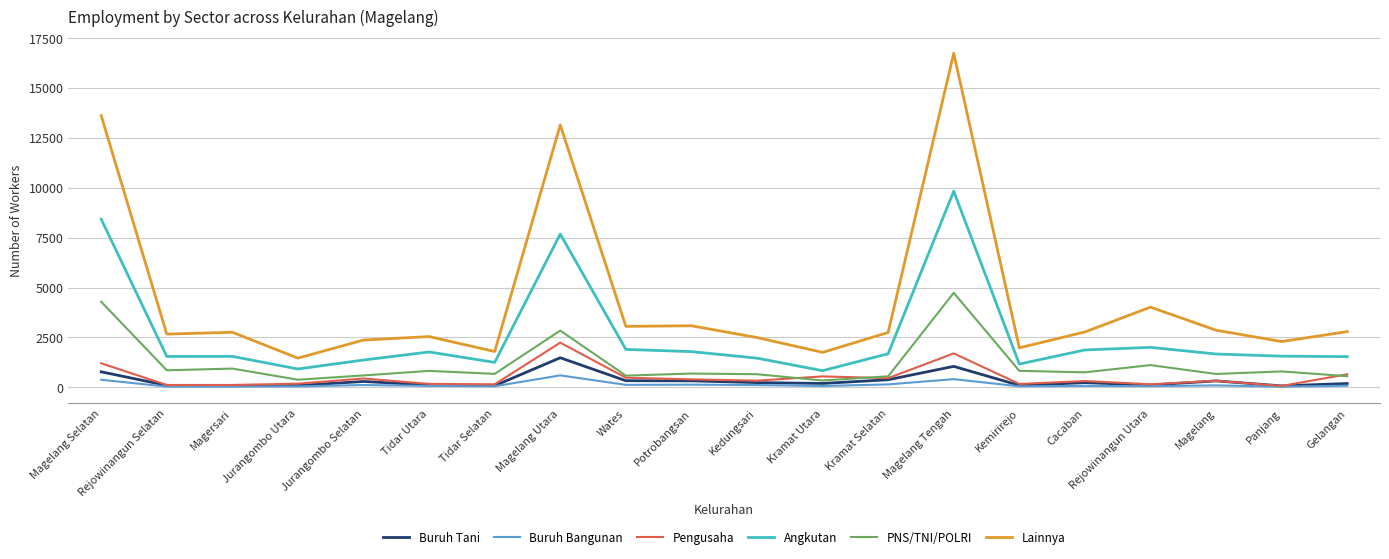

The value of Lainnya at Potrobangsan is 3087. True or false?

True